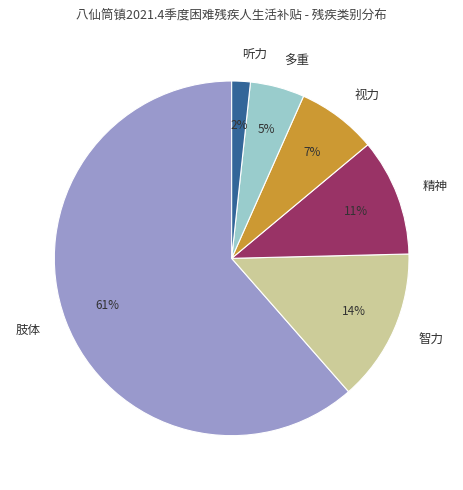

Do 精神 and 智力 together represent more than half of the pie?

No